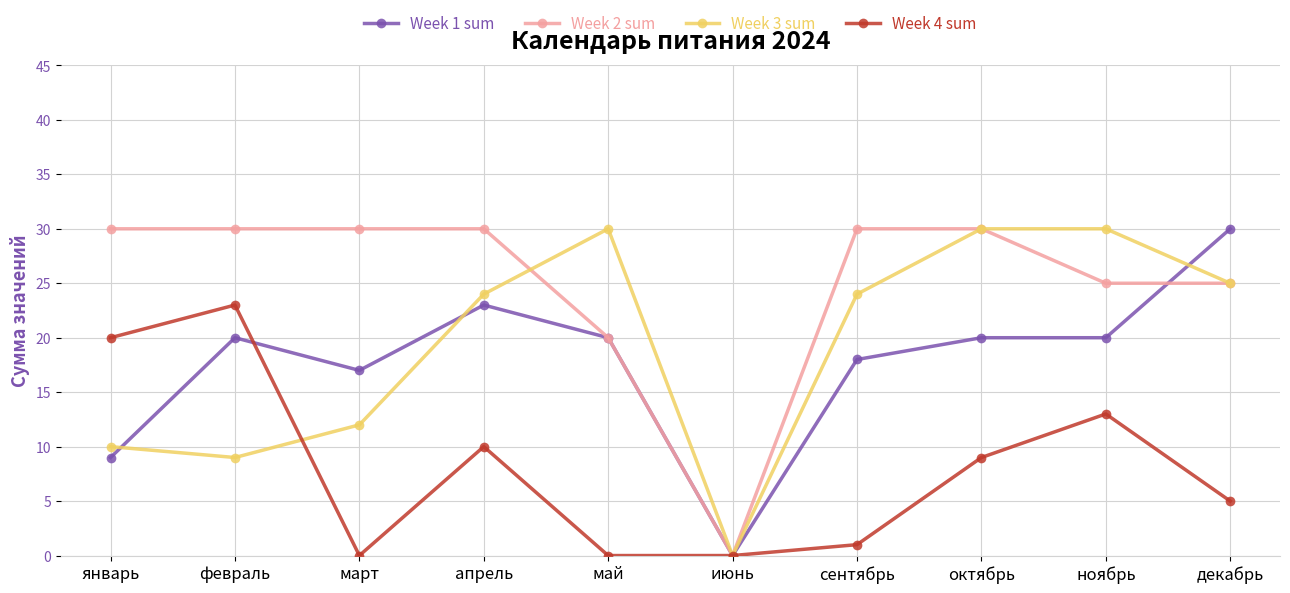

Reading left to right, what are all the values shown in this chart?

Week 1 sum: 9	20	17	23	20	0	18	20	20	30
Week 2 sum: 30	30	30	30	20	0	30	30	25	25
Week 3 sum: 10	9	12	24	30	0	24	30	30	25
Week 4 sum: 20	23	0	10	0	0	1	9	13	5